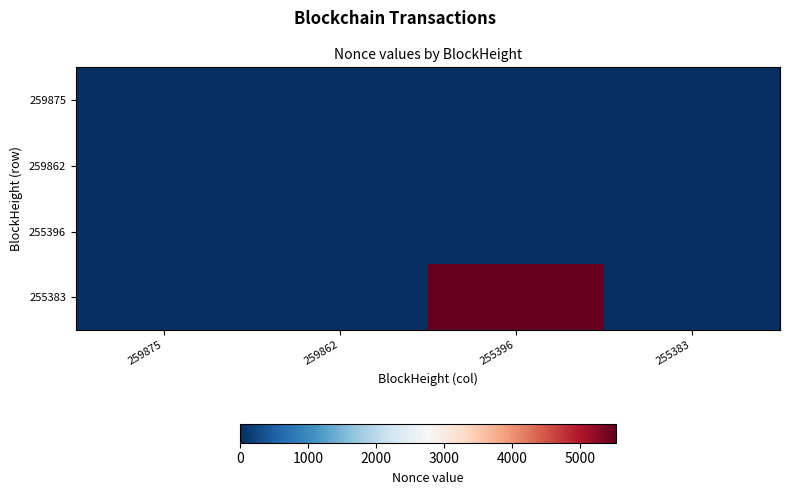

What is the difference between the highest and lowest values at 259862?

3